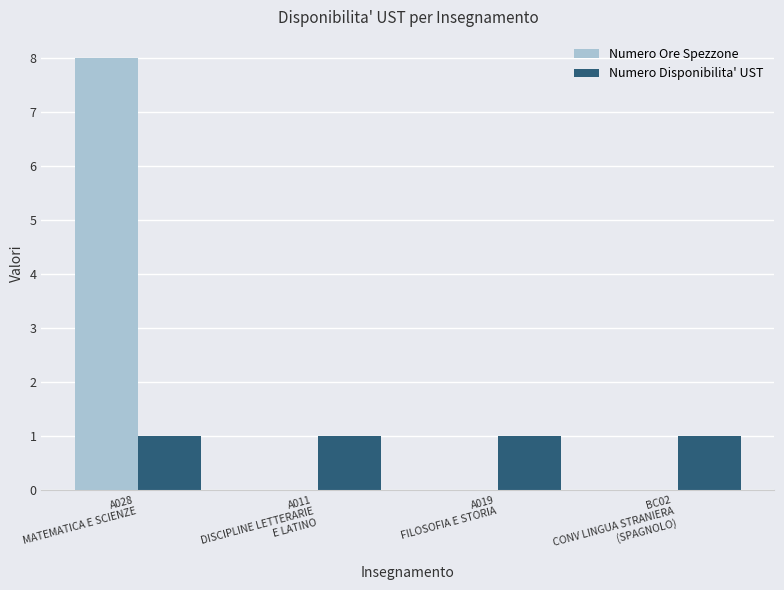

Which series has the largest total across all categories?

Numero Ore Spezzone